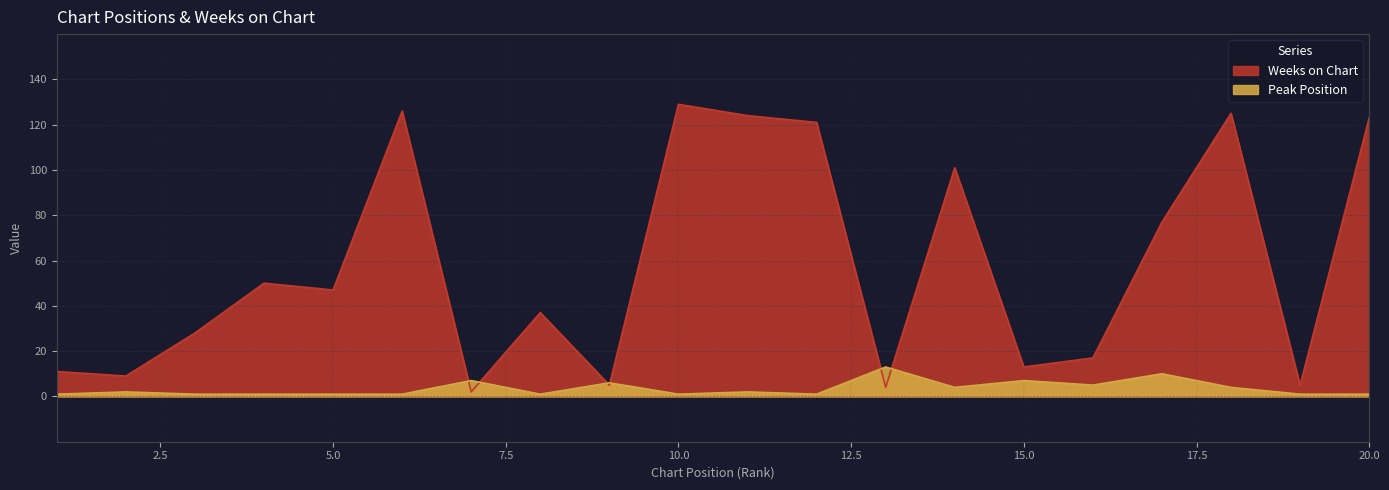

True or false: Peak Position has a value of 0 at 6.

False